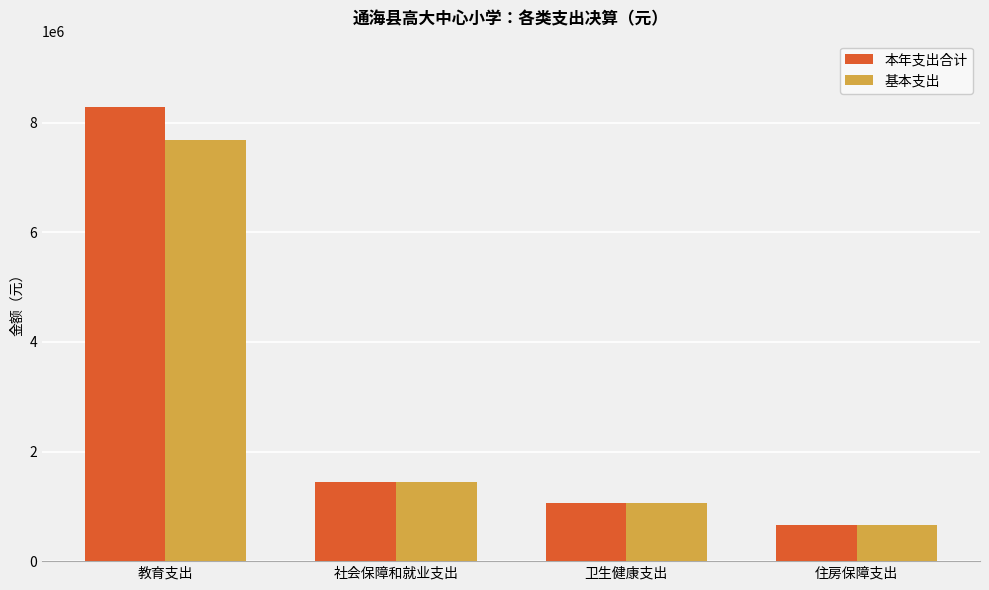

At how many categories does at least one series exceed 8273191?

1